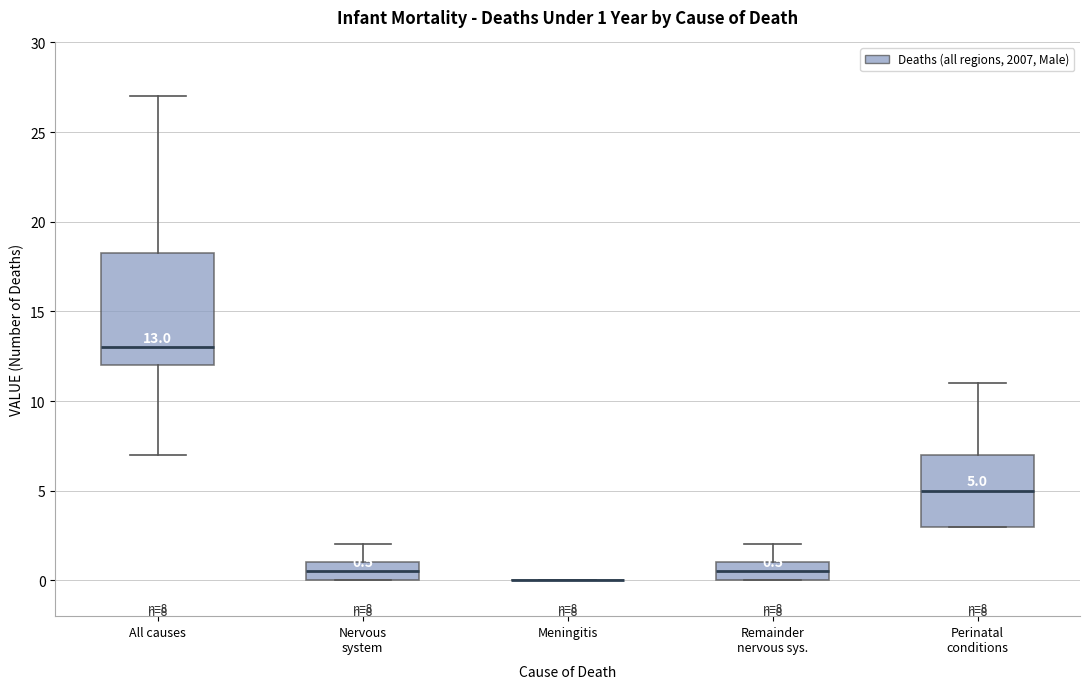

Comparing the boxes themselves (not the whiskers), which one is the tallest?

All causes